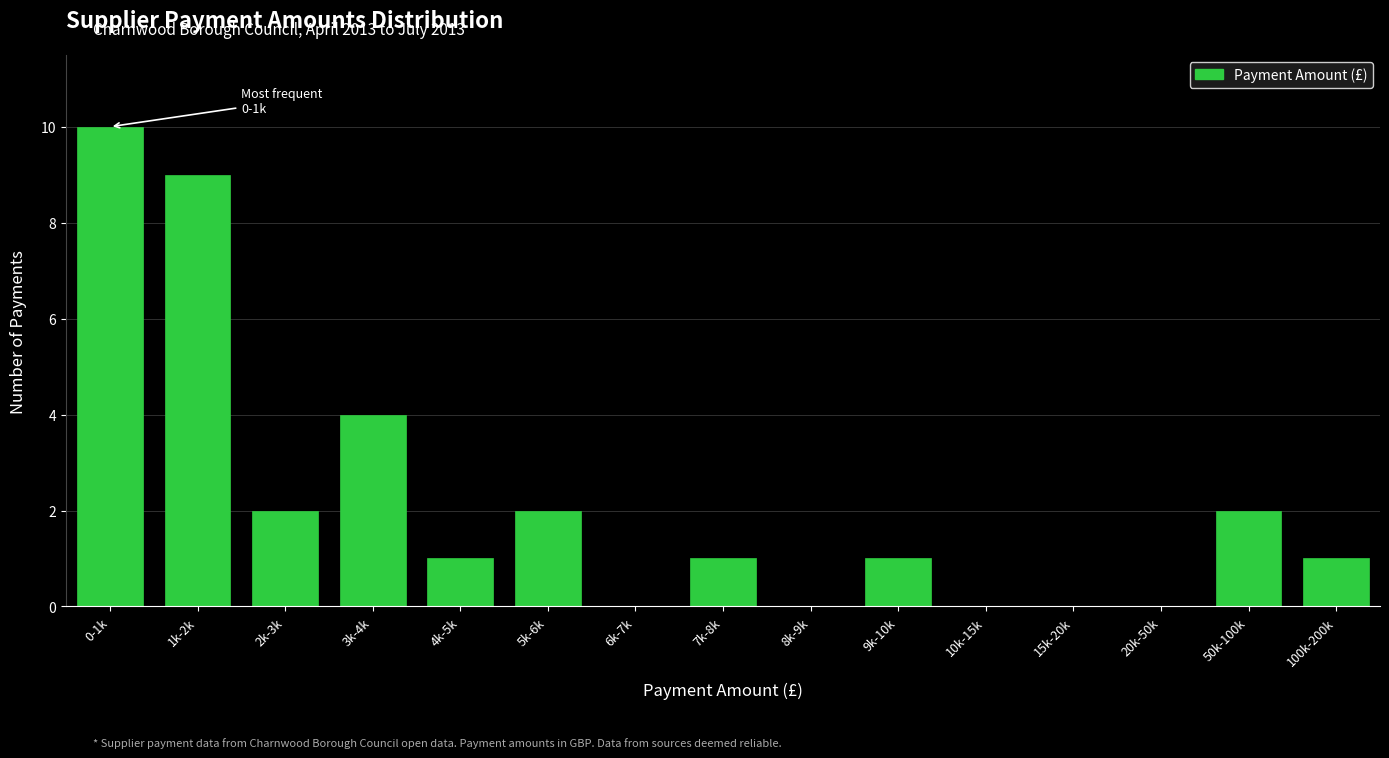

Reading left to right, what are all the values shown in this chart?

0-1k=10	1k-2k=9	2k-3k=2	3k-4k=4	4k-5k=1	5k-6k=2	6k-7k=0	7k-8k=1	8k-9k=0	9k-10k=1	10k-15k=0	15k-20k=0	20k-50k=0	50k-100k=2	100k-200k=1